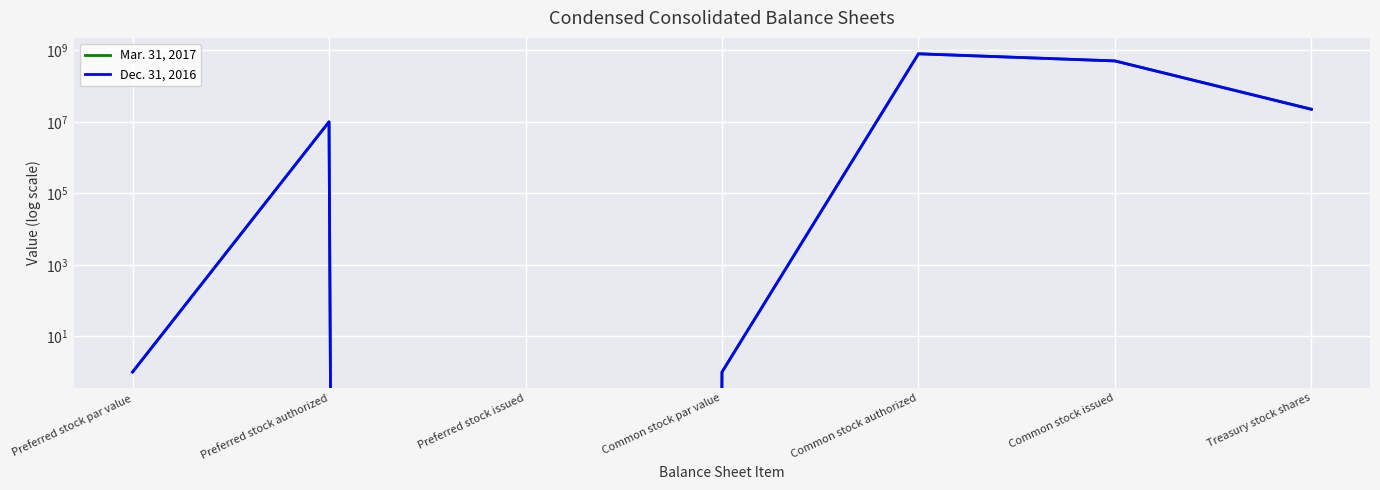

Where is the first local maximum for Mar. 31, 2017?

Preferred stock authorized